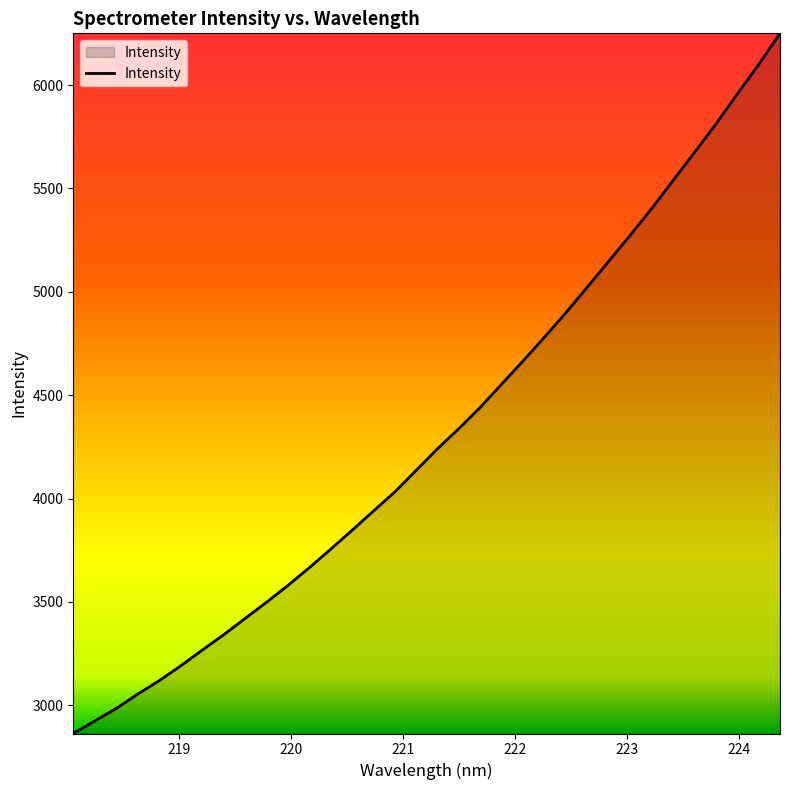

What is the difference between the maximum and minimum values?

3386.1